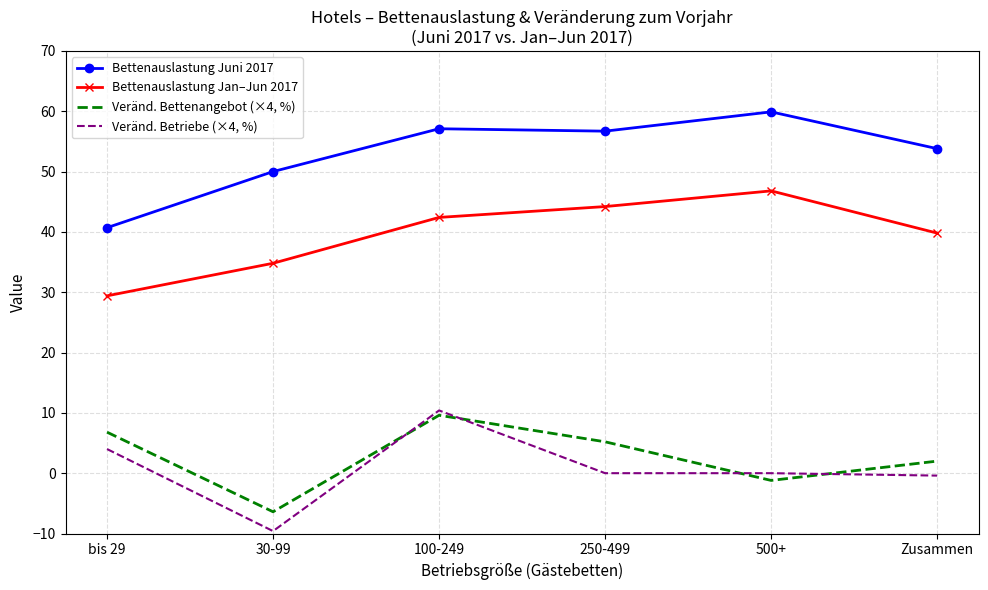

True or false: Veränd. Bettenangebot (×4, %) and Bettenauslastung Juni 2017 intersect in this chart.

False